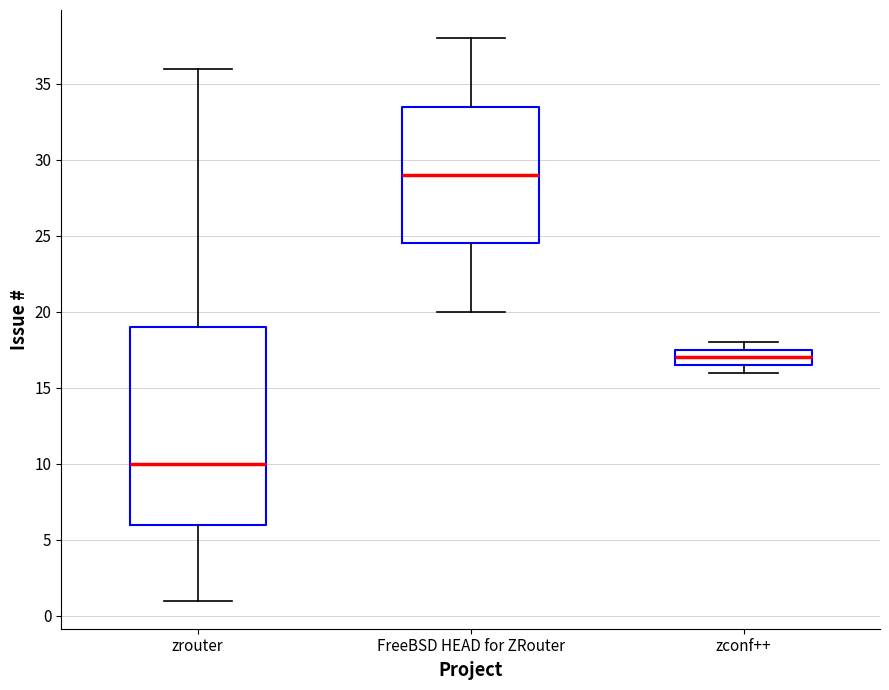

Where is the lower edge of the box for zconf++ on the y-axis? The values are not printed on the chart, so give them approximately, as read against the axis.

16.5